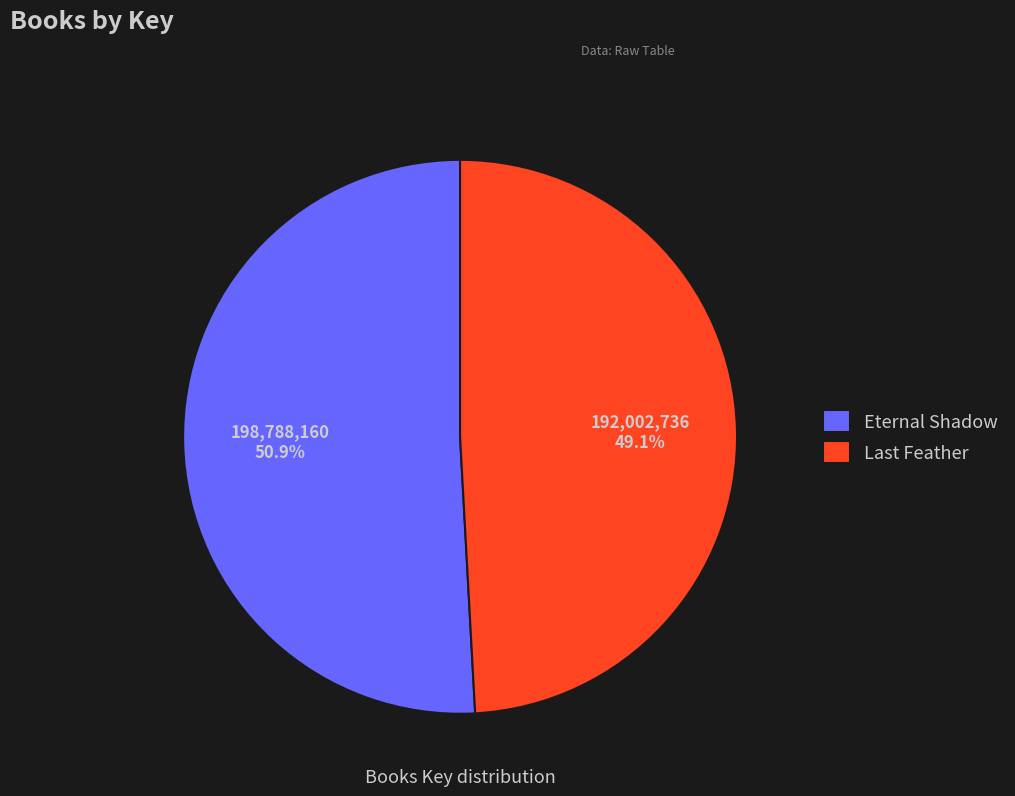

How many slices are in this pie chart?

2